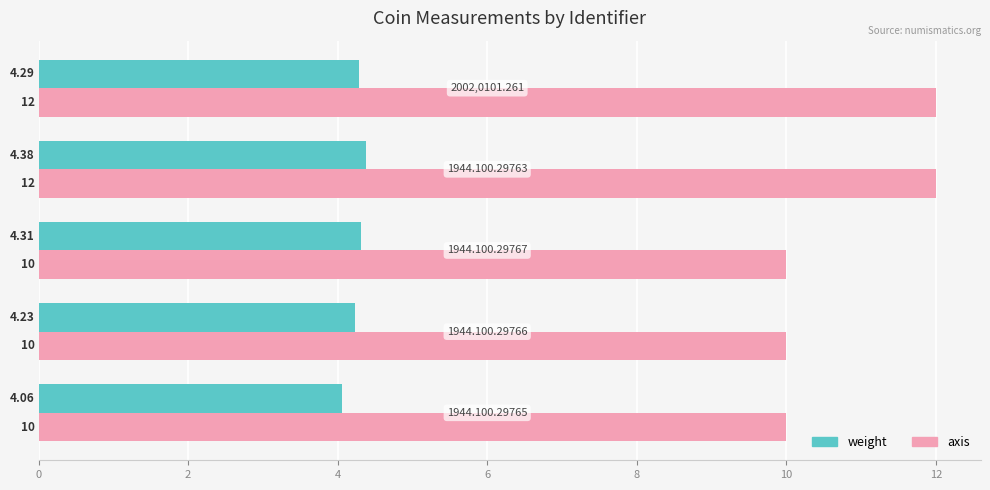

Which series has the widest spread of values?

axis